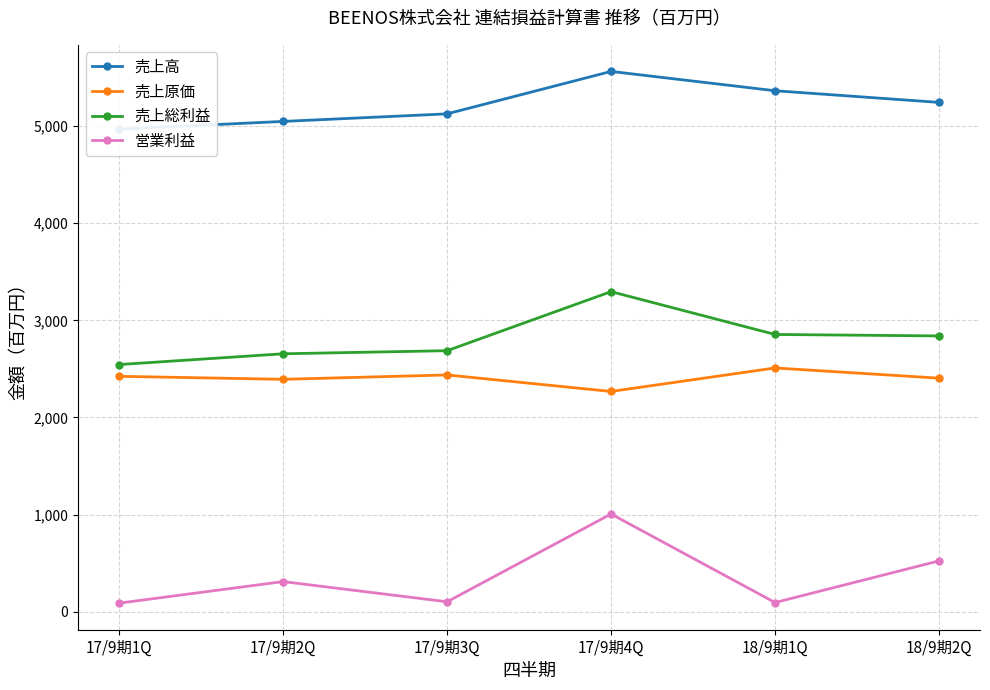

What position from the left is 18/9期1Q?

5